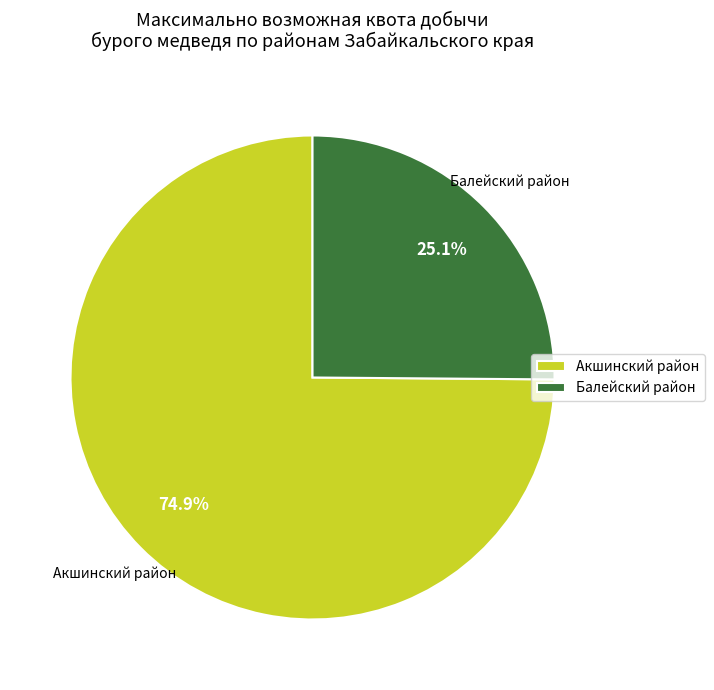

To the nearest percent, what is the difference between the largest and smallest slice percentages?

50%